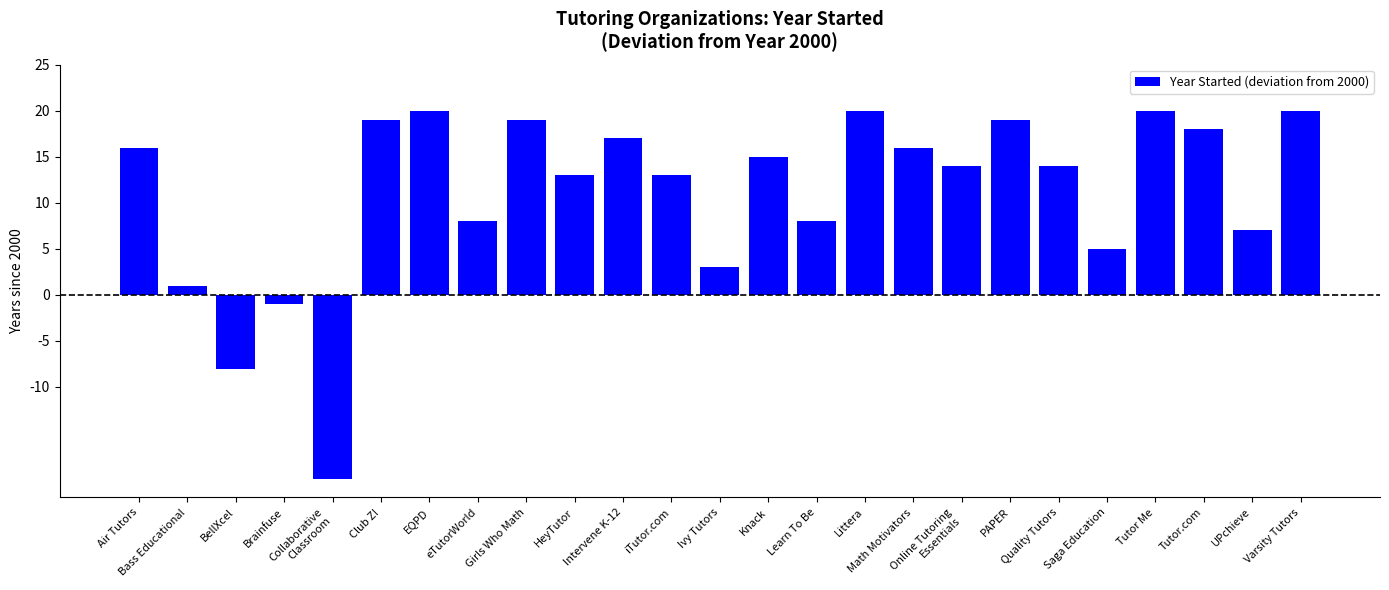

What is the difference between the maximum and minimum values?

40